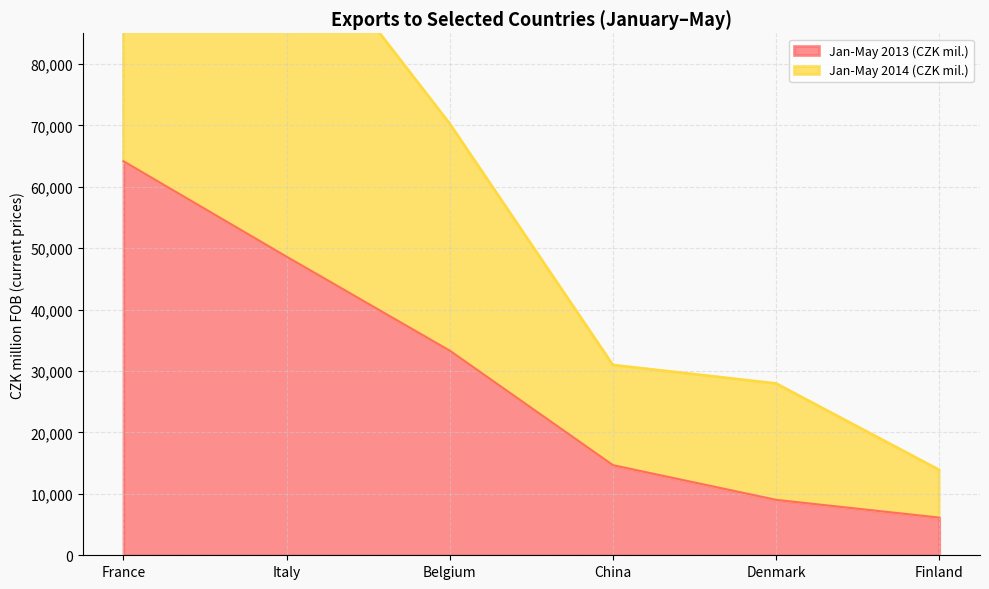

How many values in the Jan-May 2013 (CZK mil.) series exceed 33308?

2